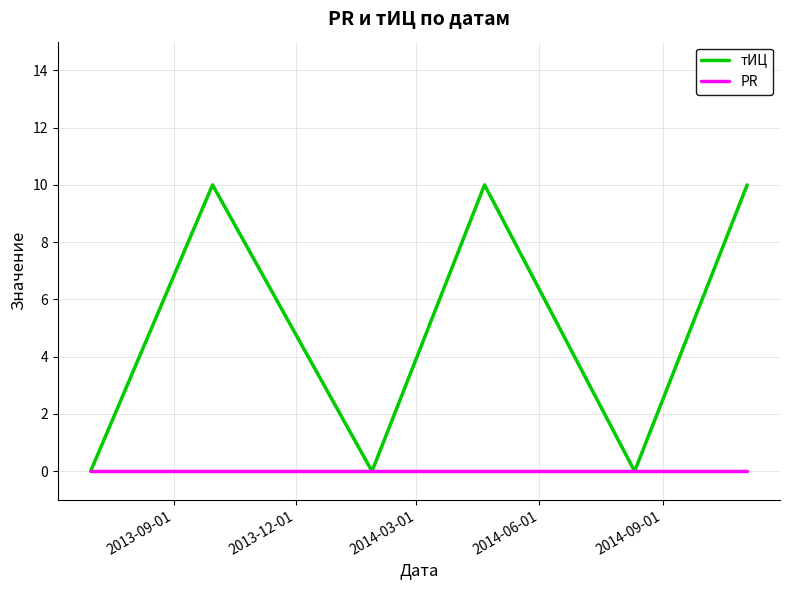

What is the highest value of the тИЦ series?

10